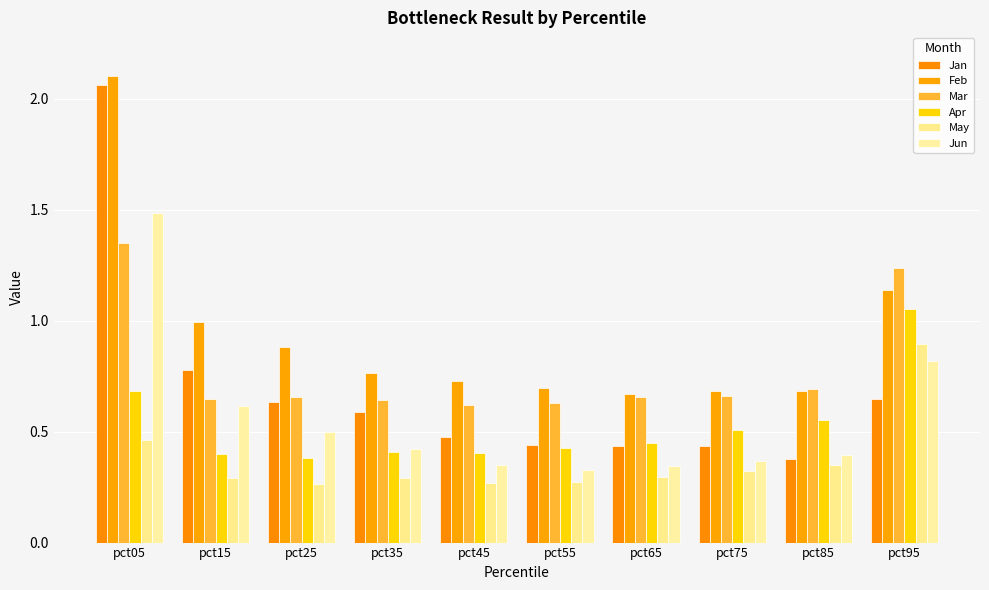

What is the value of the Feb bar at the 6th from the left?

0.7